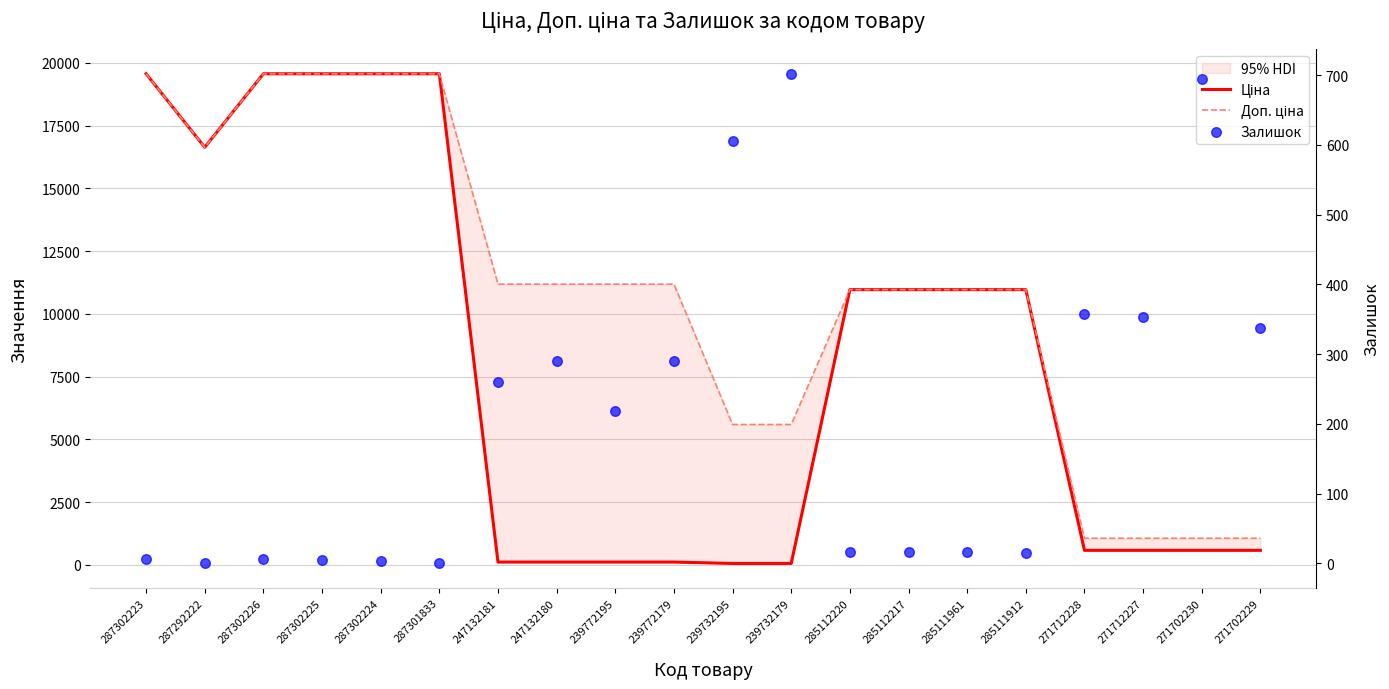

Which series has the largest total across all categories?

Доп. ціна